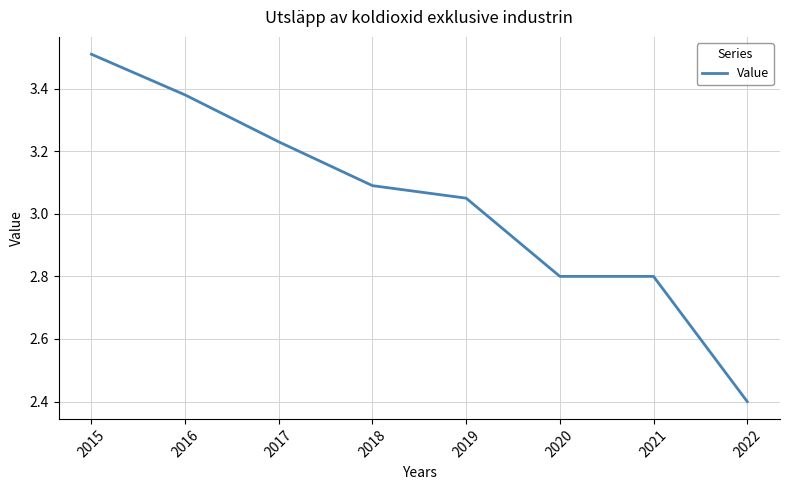

Between 2016 and 2020, which is larger?

2016